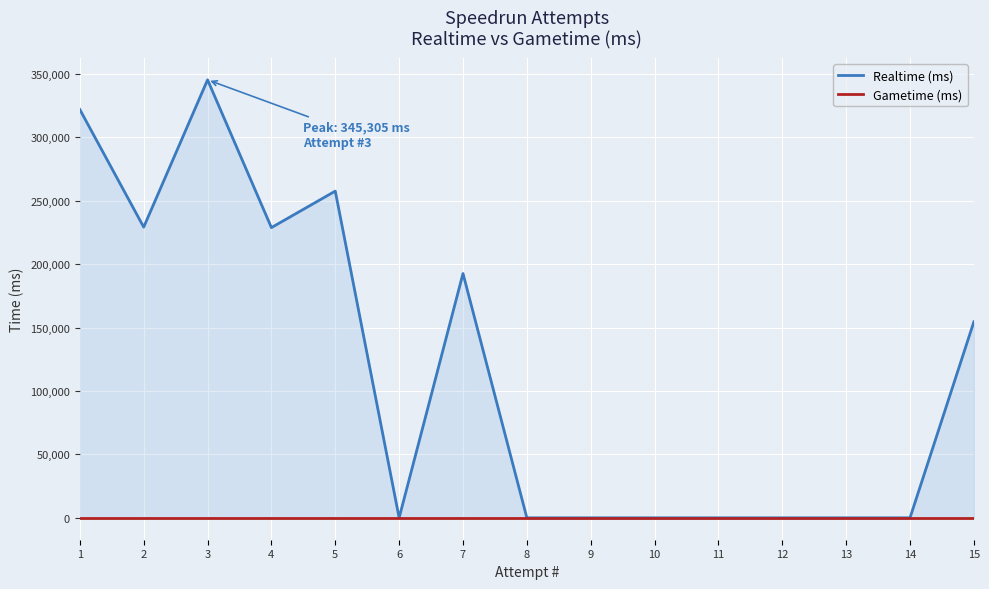

True or false: Realtime (ms) and Gametime (ms) cross at least once.

False